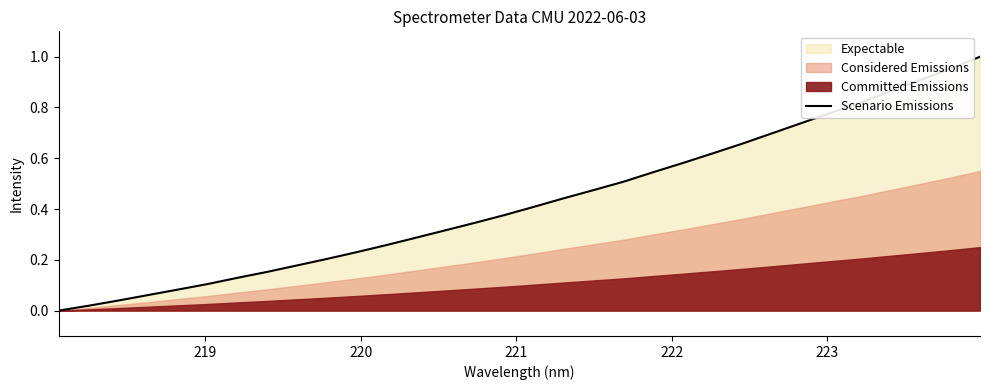

Count the number of categories in the chart.

32